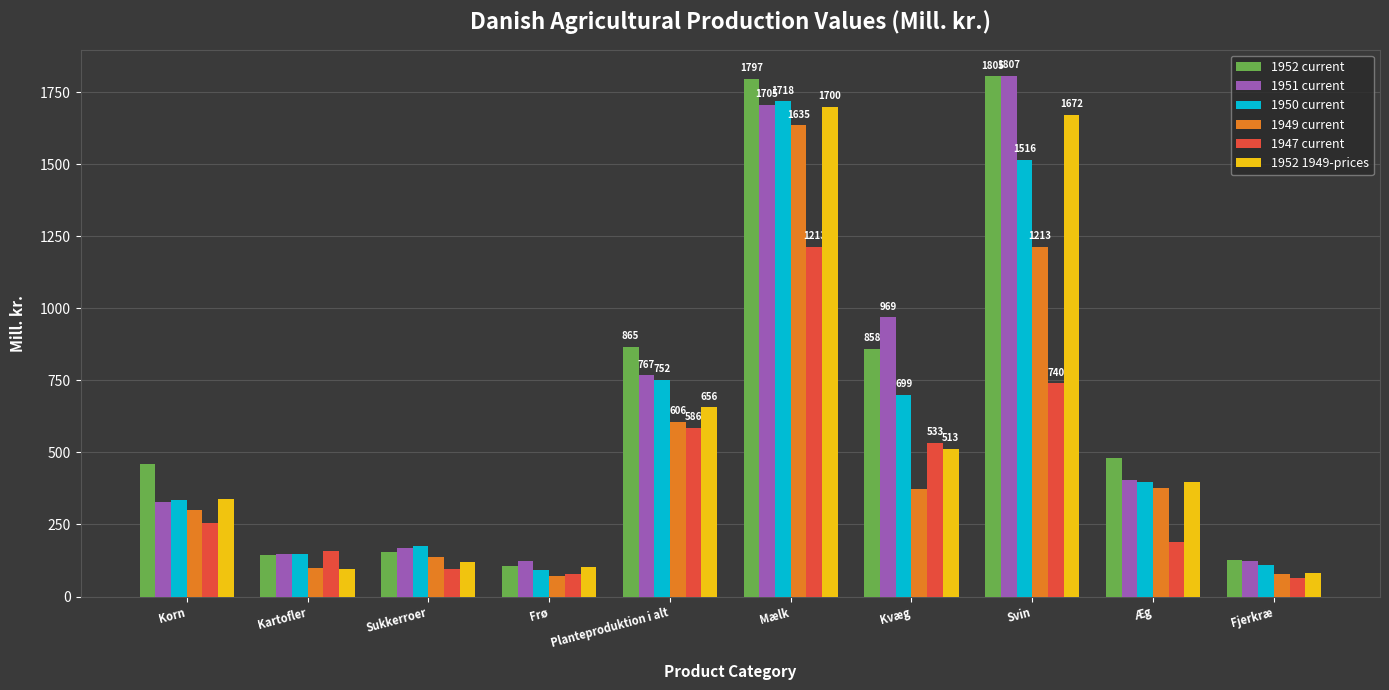

The value of 1947 current at Sukkerroer is 94. True or false?

True